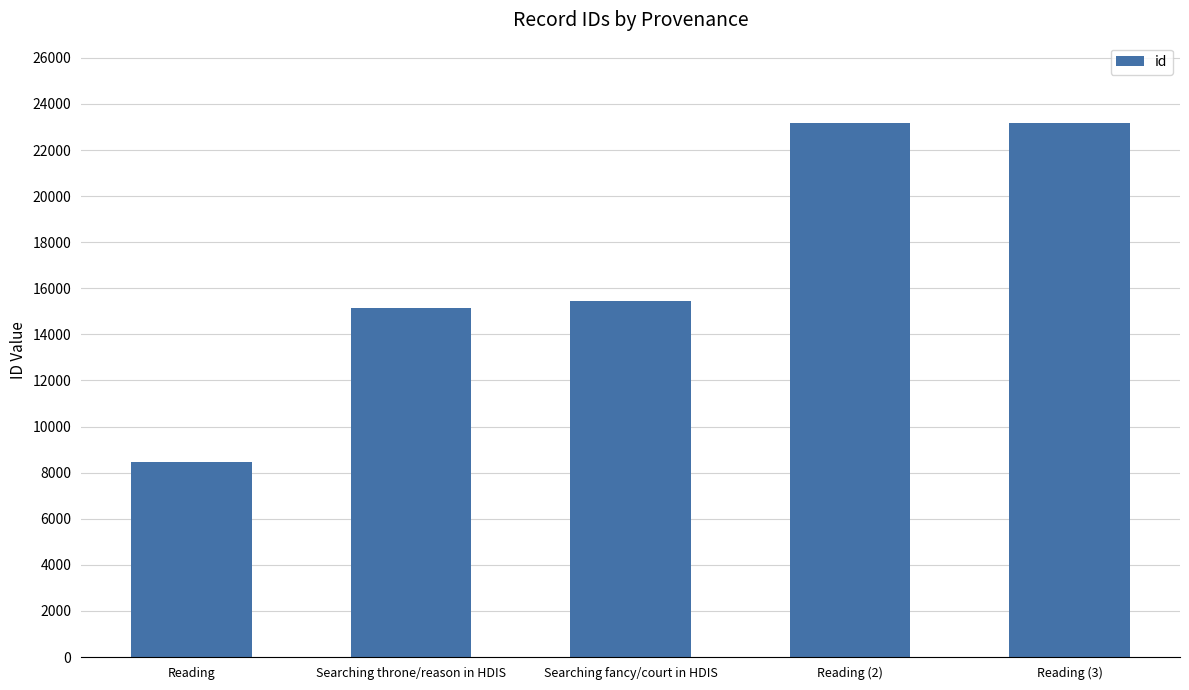

What is the ratio of the value at Searching fancy/court in HDIS to the value at Reading?

1.8